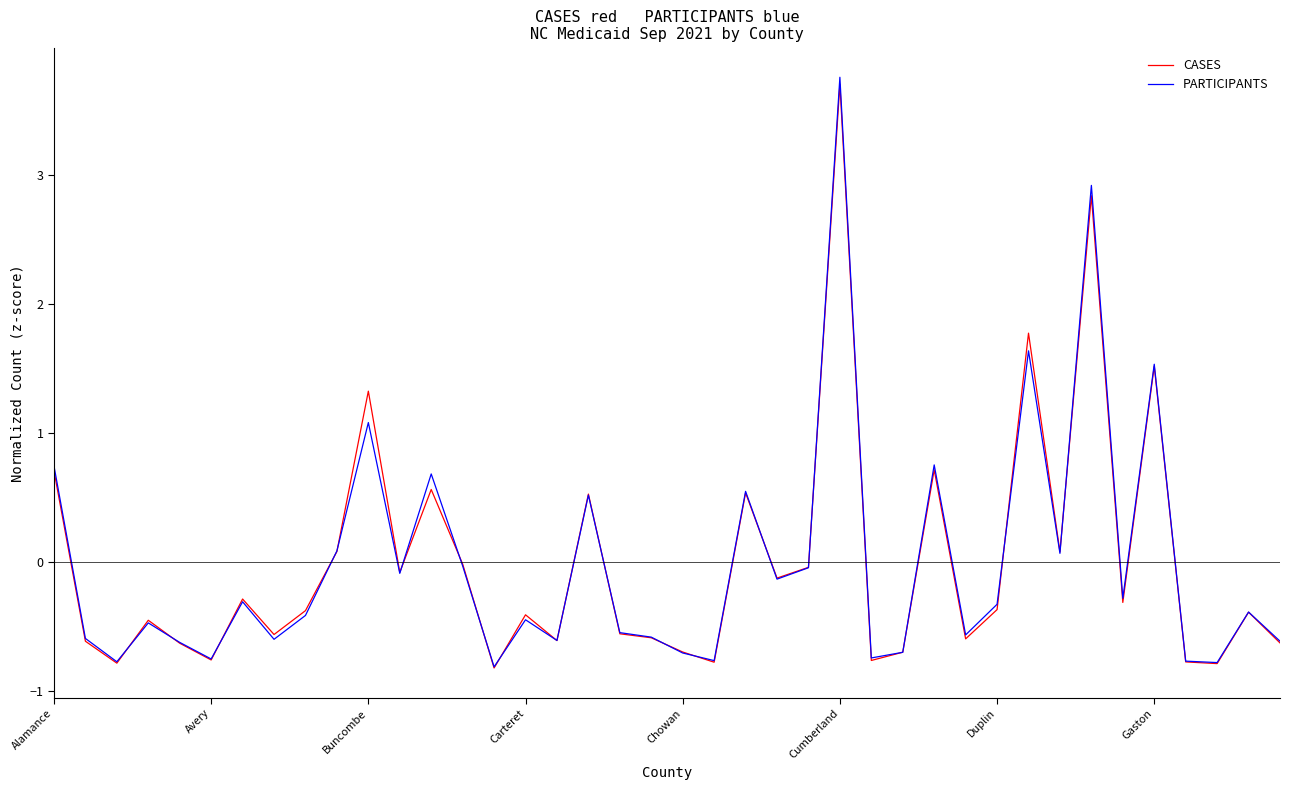

Is this an area chart (filled region under the line)?

No